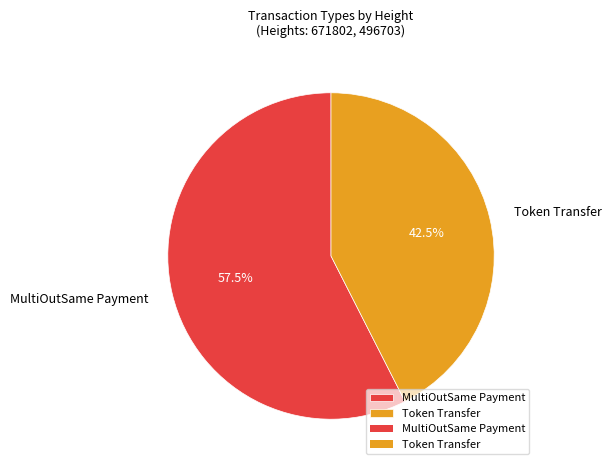

Which category has the biggest portion of the pie?

MultiOutSame Payment